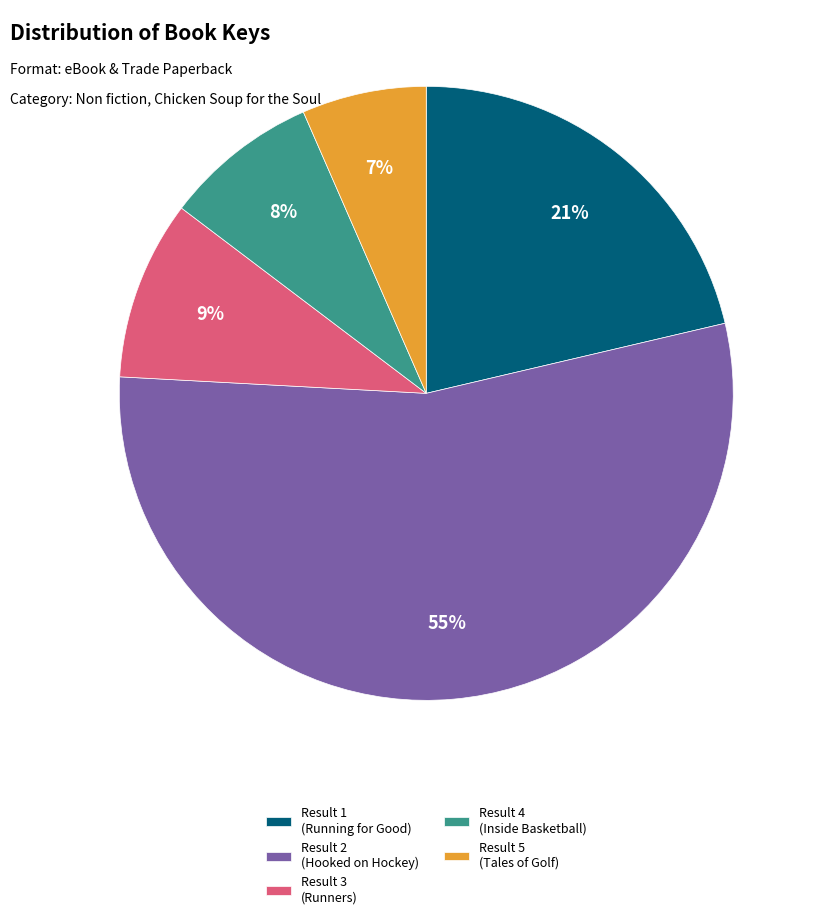

To the nearest percent, what is the average slice percentage?

20%